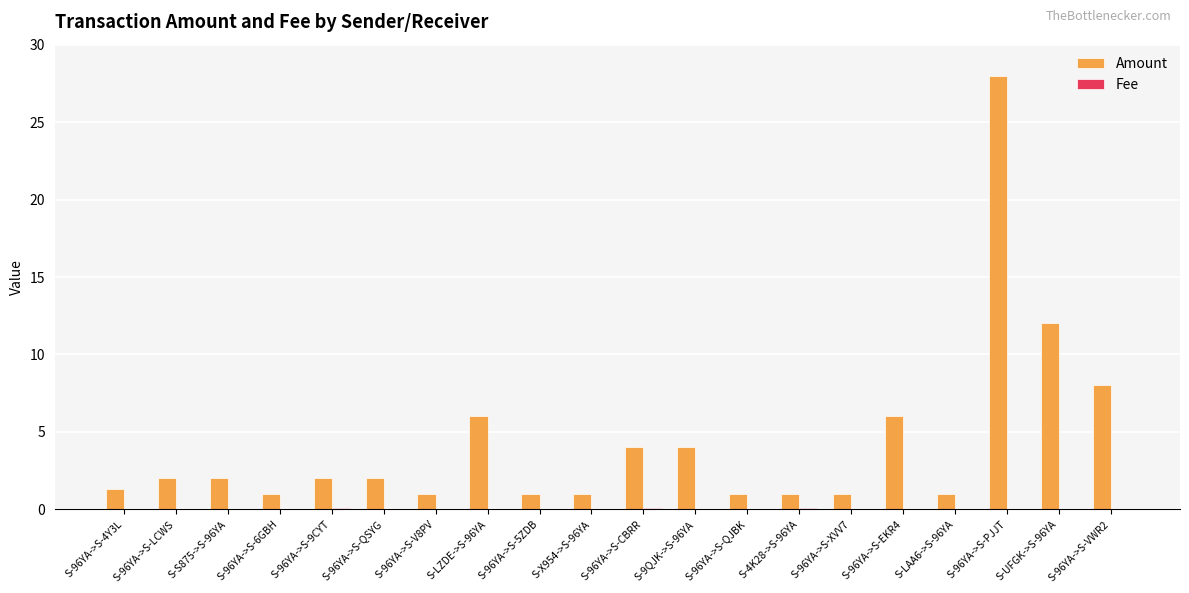

Which series has the largest total across all categories?

Amount